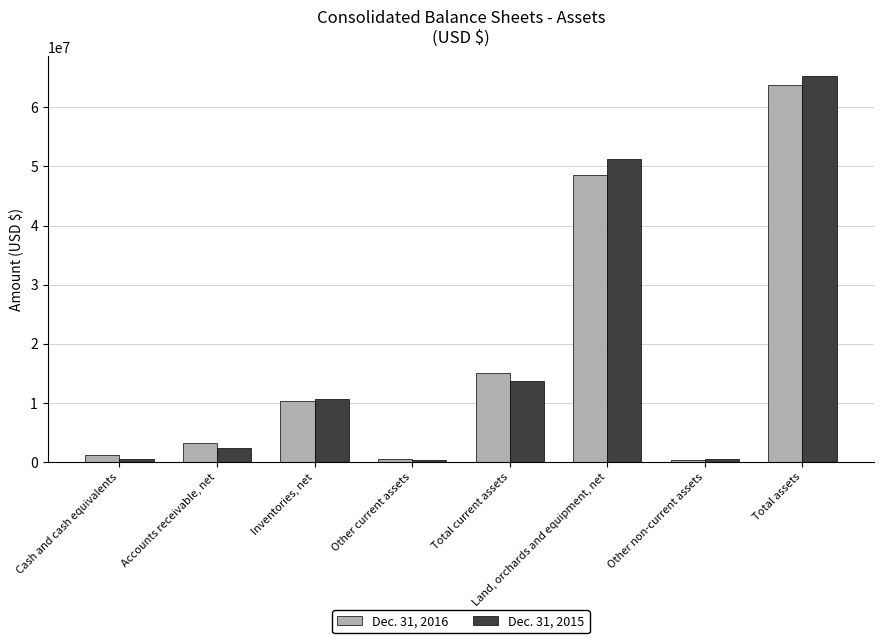

Count the number of data series in this chart.

2